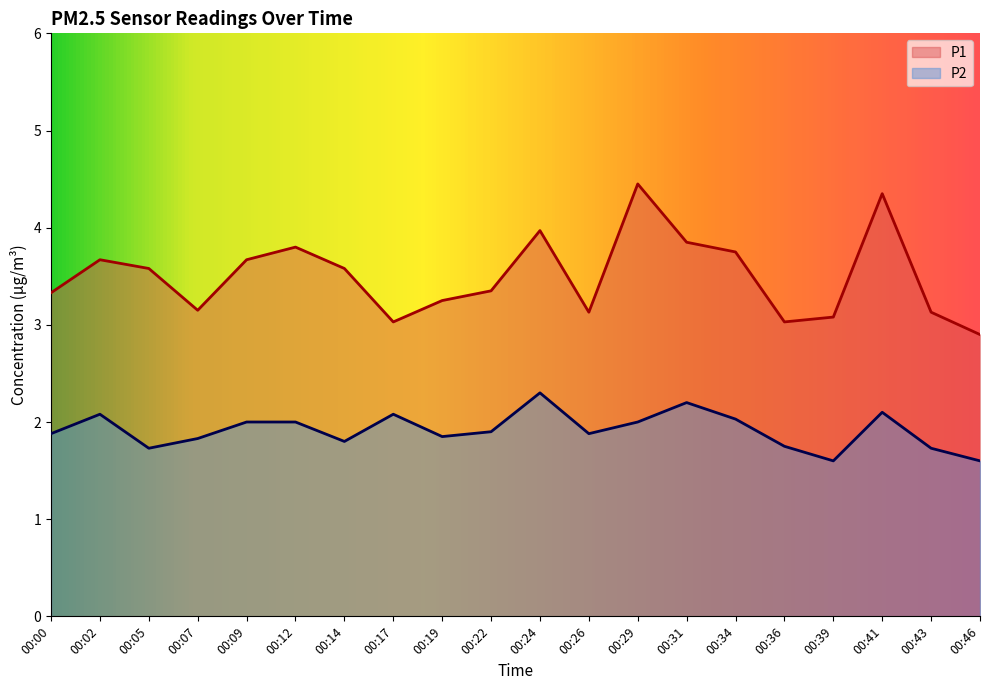

What is the value of the P2 point at the 12th from the left?

1.9